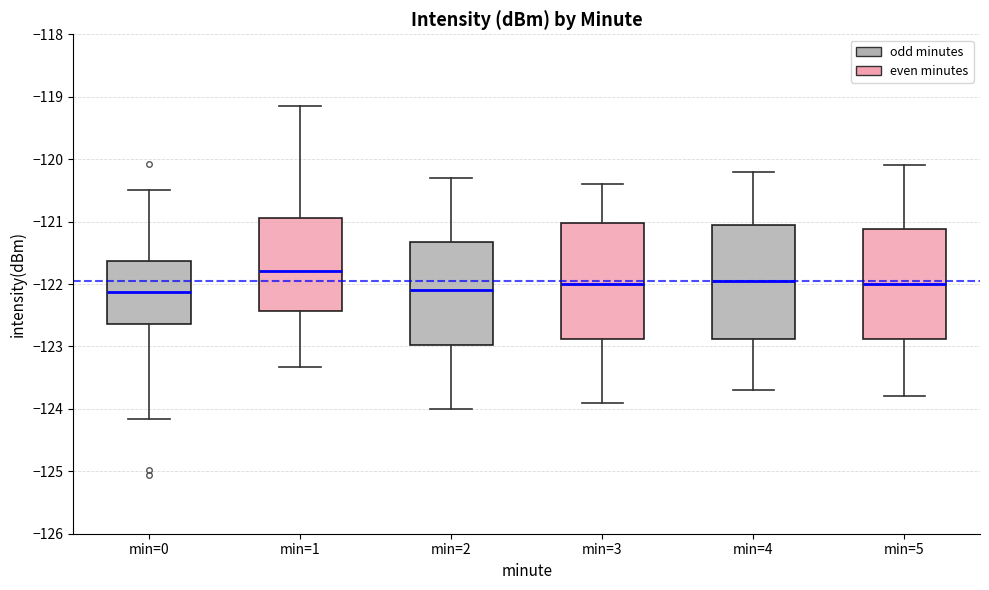

Where is the upper edge of the box for min=0 on the y-axis? The values are not printed on the chart, so give them approximately, as read against the axis.

-121.6